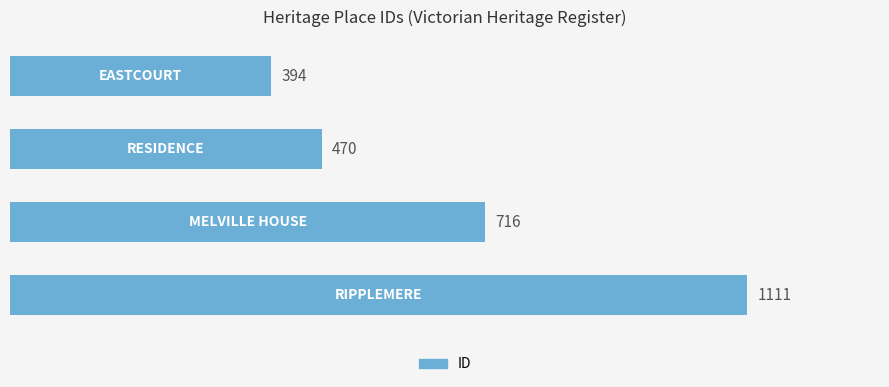

How many values are between 470 and 1111?

3